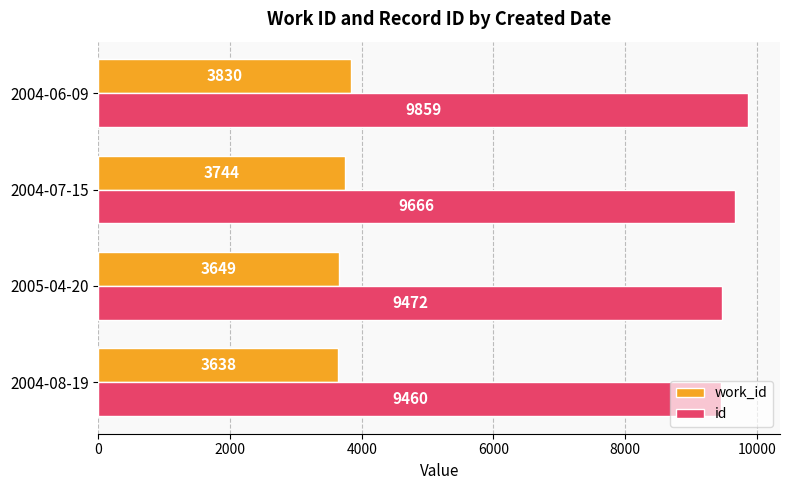

Which series has the largest total across all categories?

id